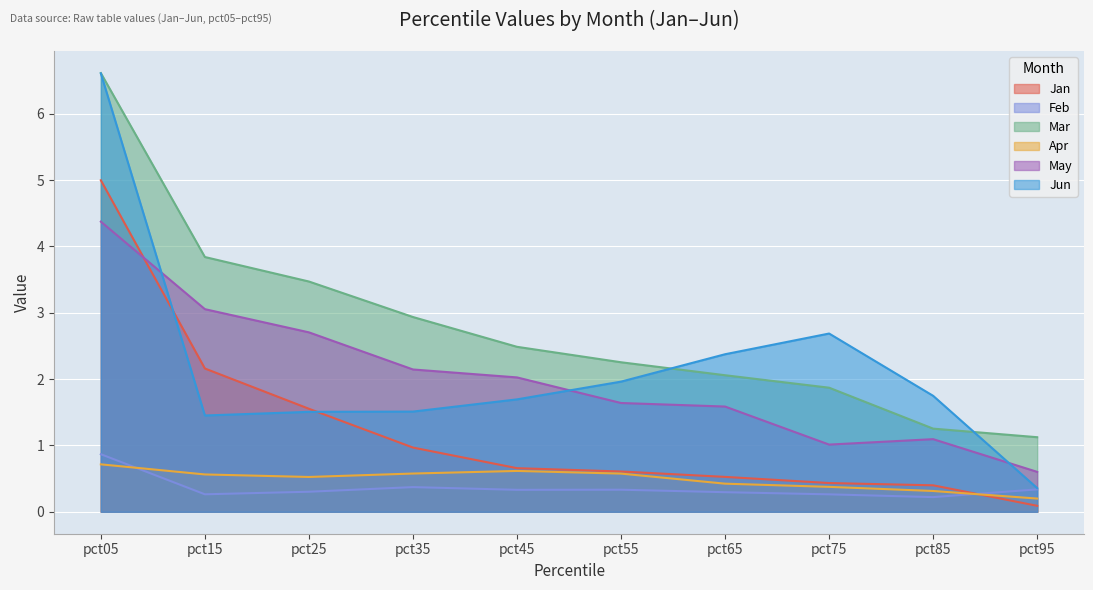

Rank the series by their maximum value, from lowest to highest.

Apr, Feb, May, Jan, Jun, Mar